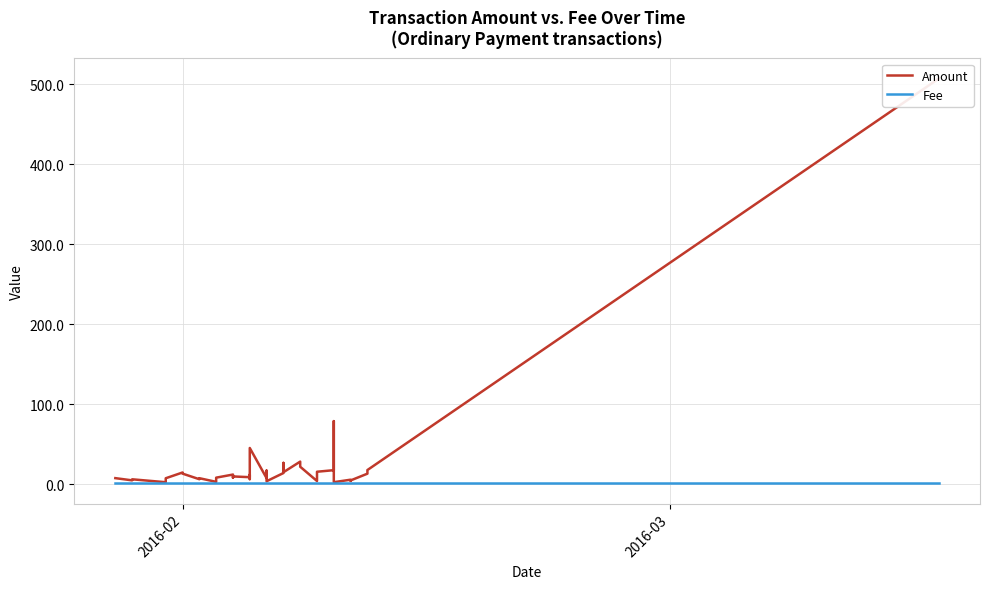

What is the difference between the second highest and minimum values in the Amount series?

76.4